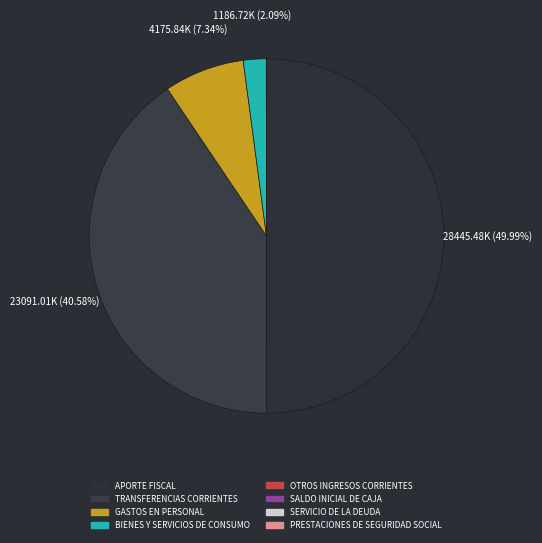

Combined, do APORTE FISCAL and PRESTACIONES DE SEGURIDAD SOCIAL account for over 50%?

No